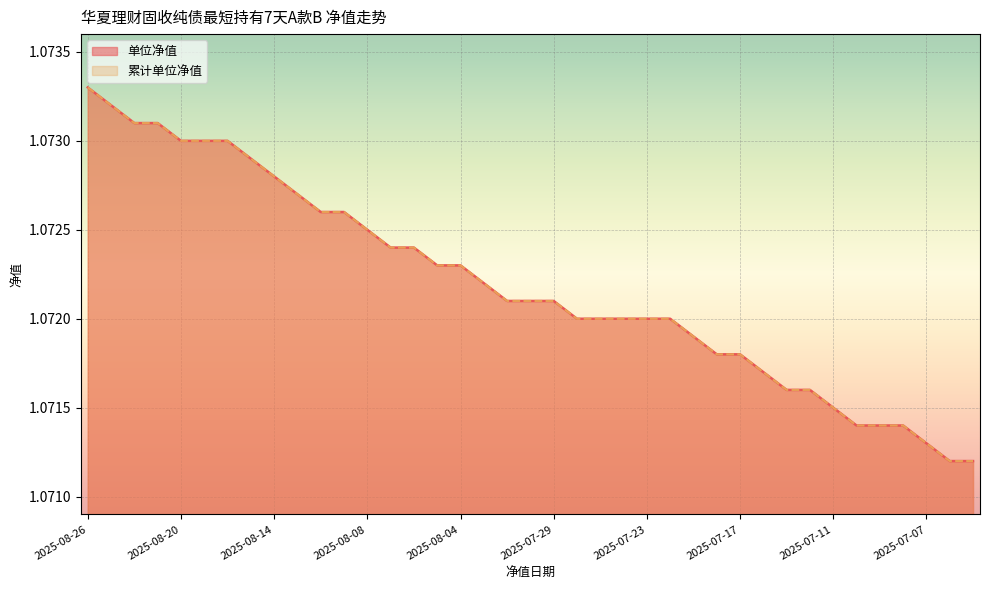

At which label is 单位净值 closest to 1?

2025-07-04